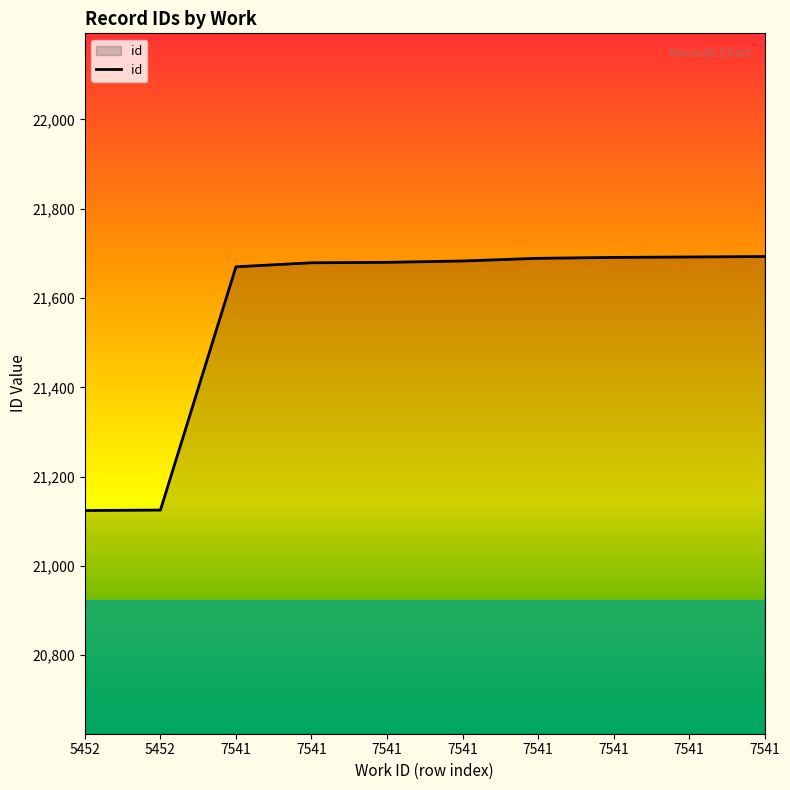

What is the difference between the values at 5452 and 7541?

568